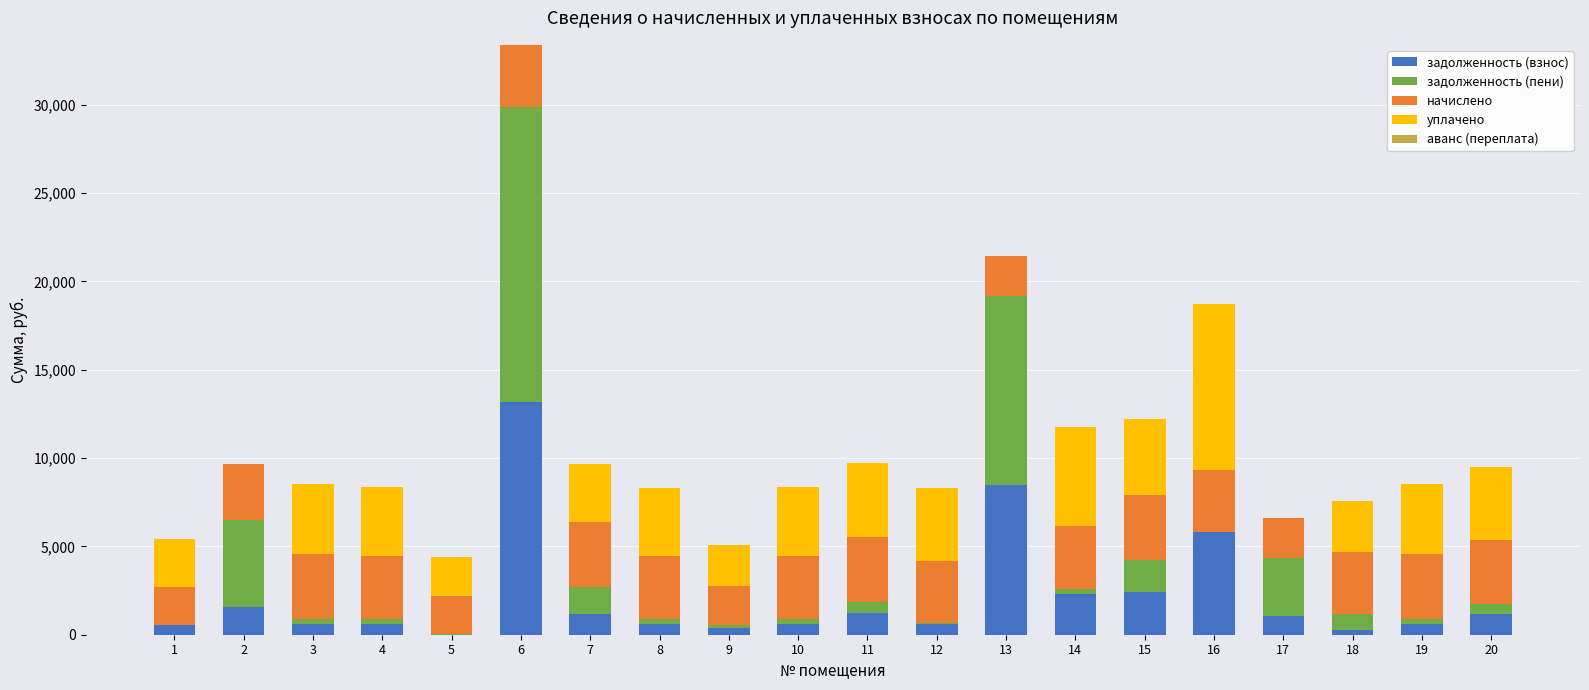

At which category is the sum across all series the highest?

6